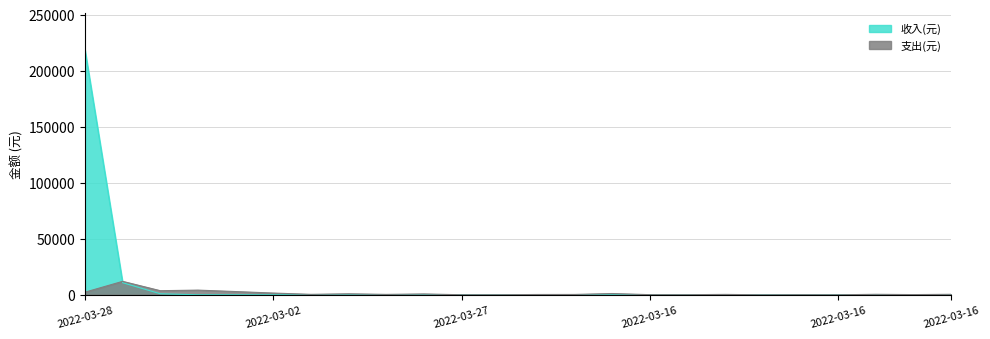

Does the chart have visible grid lines?

Yes